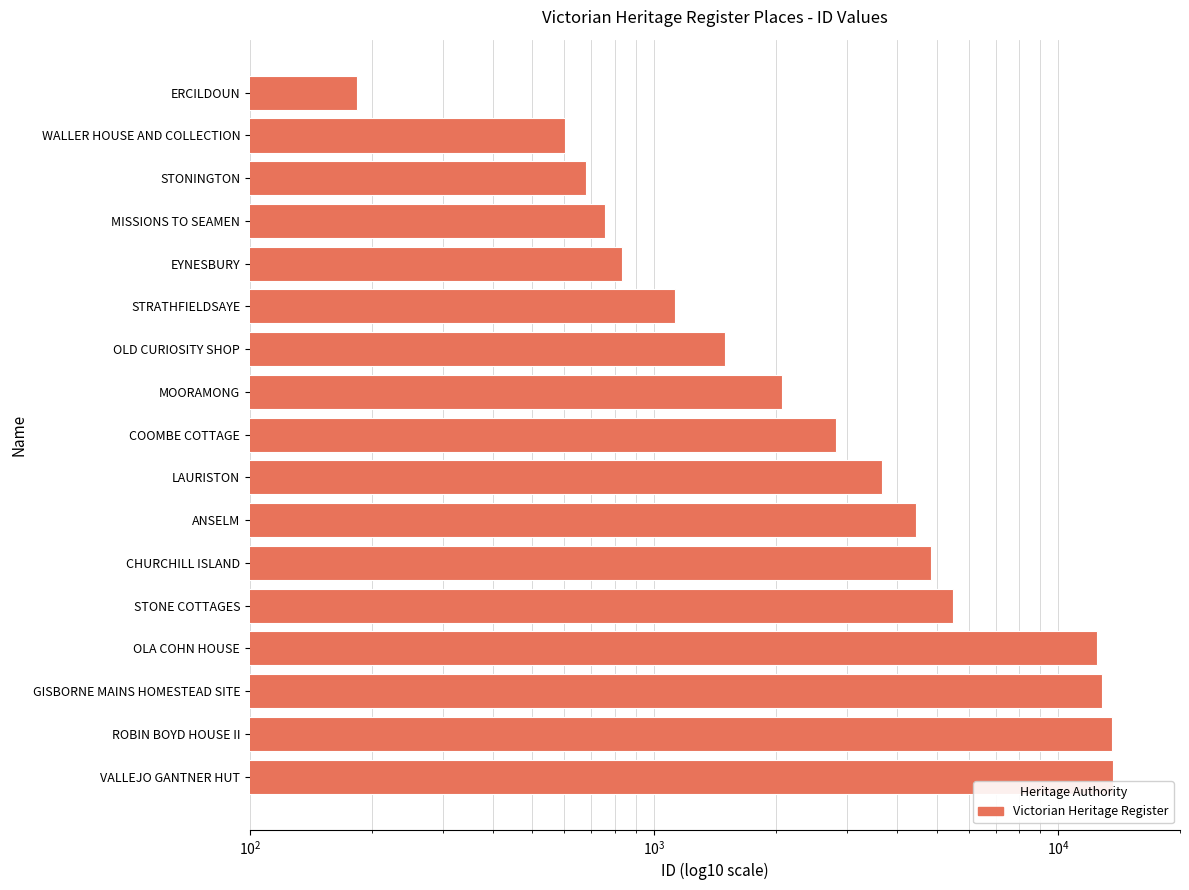

Does the chart contain stacked bars?

No